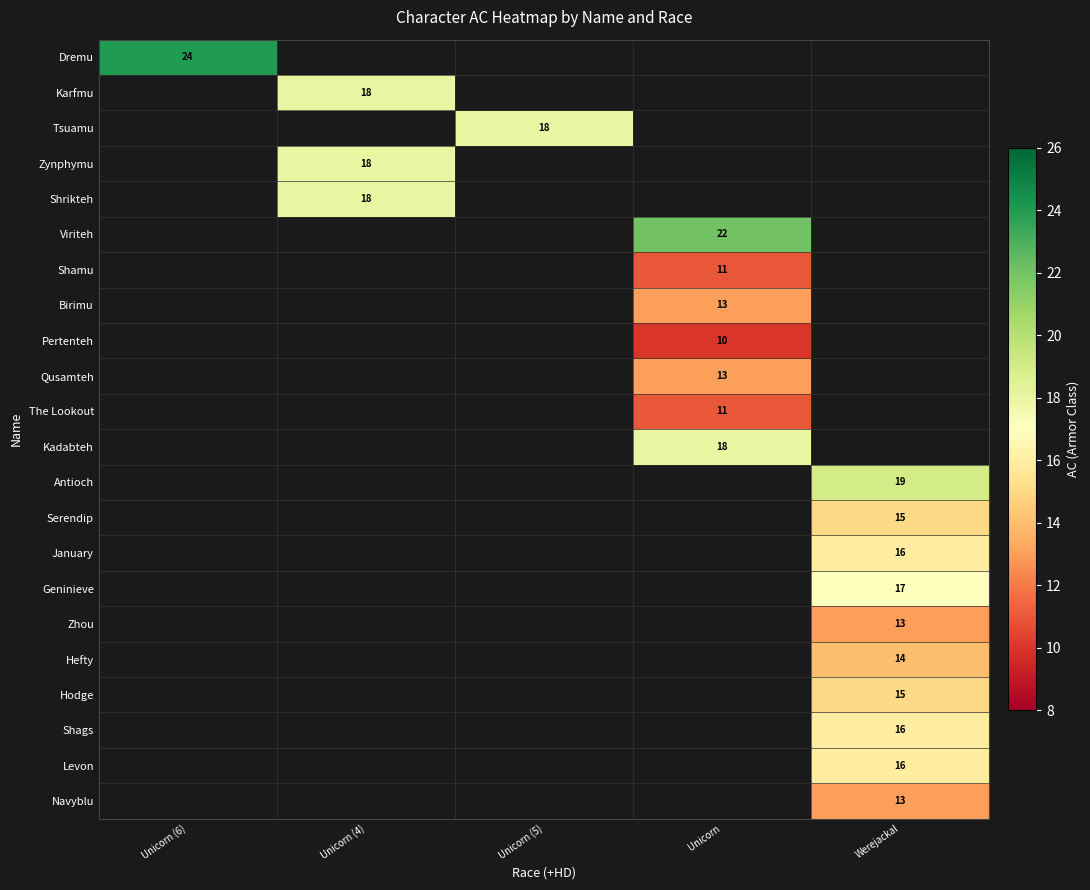

Between Unicorn (5) and Unicorn (6), which is larger?

Unicorn (6)